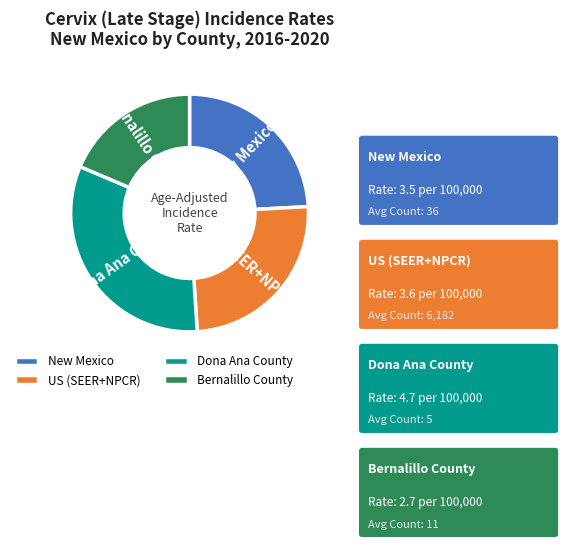

Is New Mexico the majority of the pie?

No